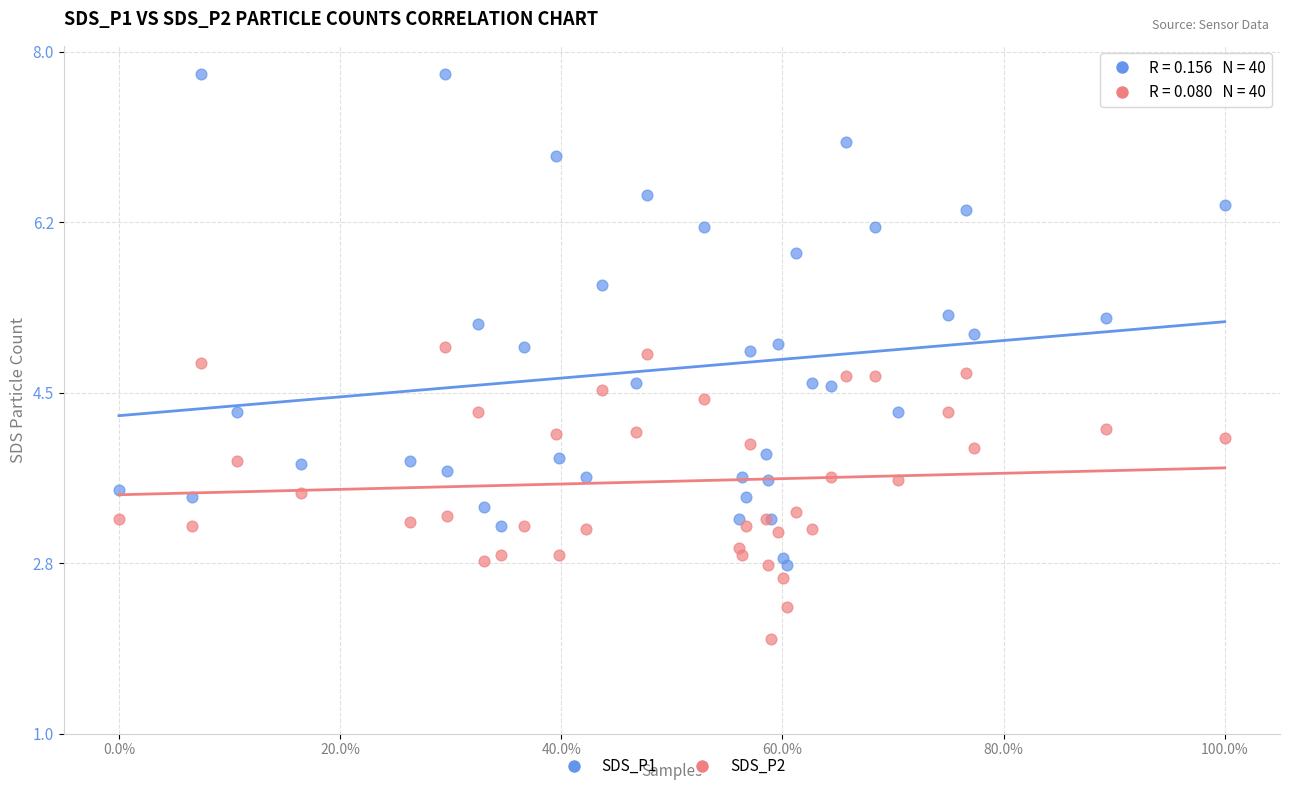

What are all the series names shown in the legend?

SDS_P1, SDS_P2